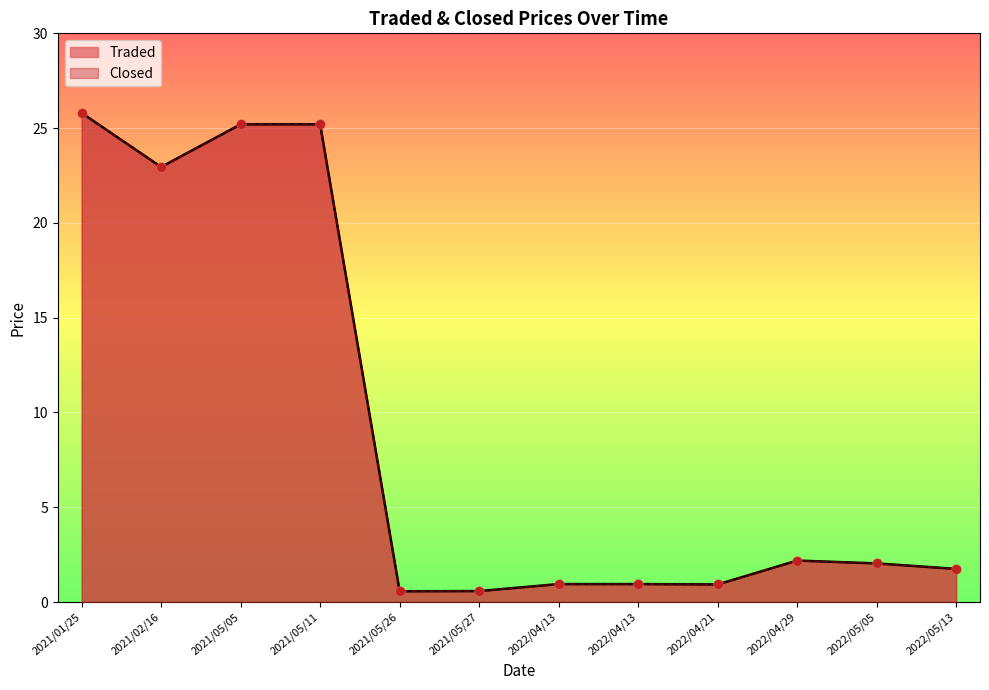

Which series contains the lowest Y value?

Traded